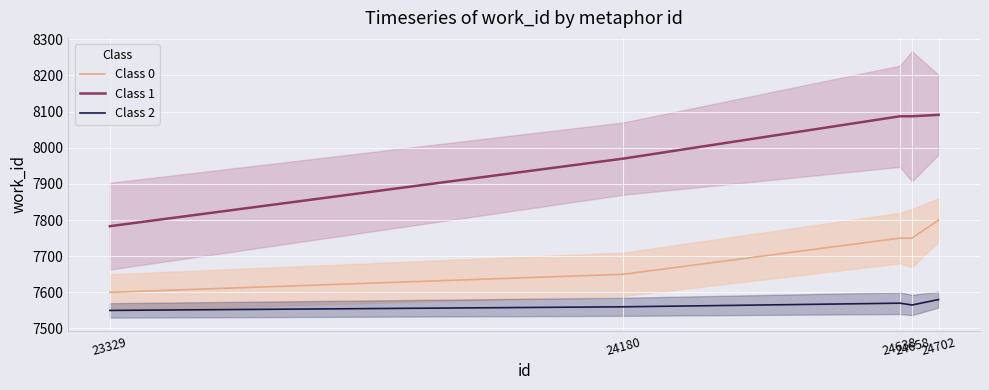

At which label is Class 2 closest to 7565?

24658